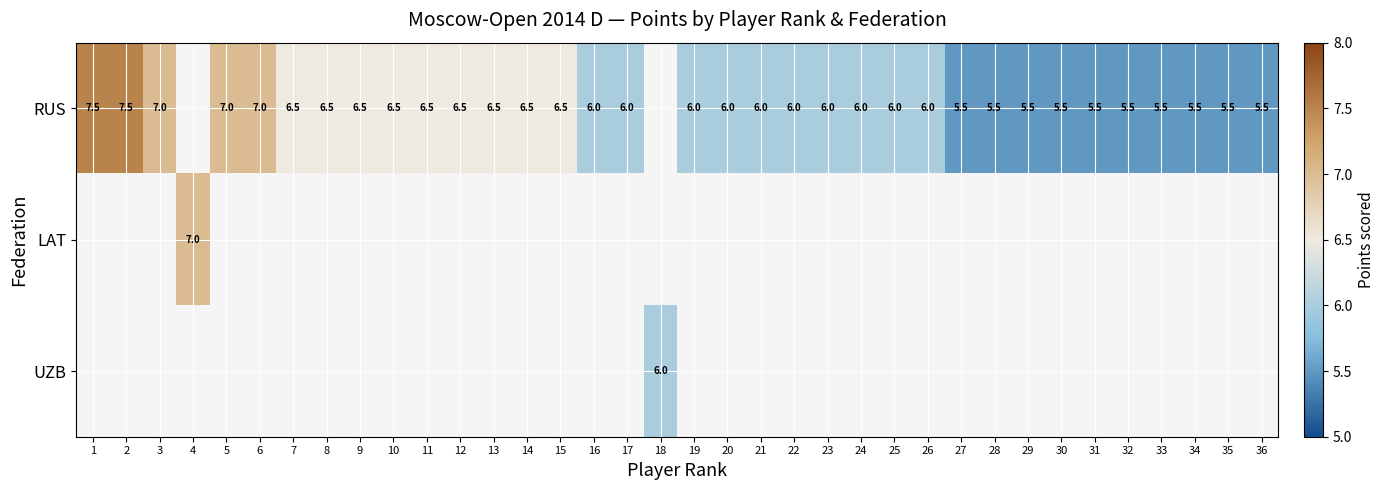

What is the minimum value shown in the chart?

5.5